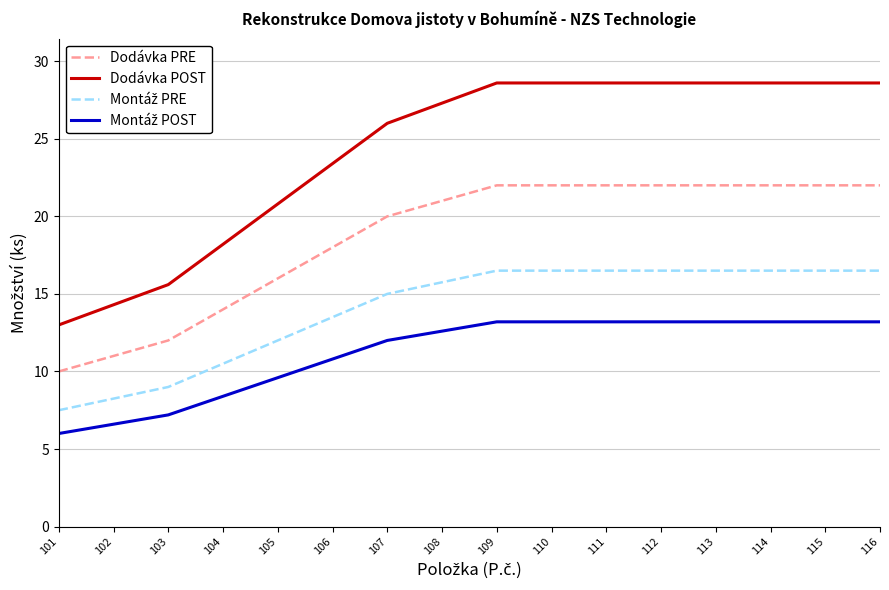

Does the chart display data point markers on the line(s)?

No